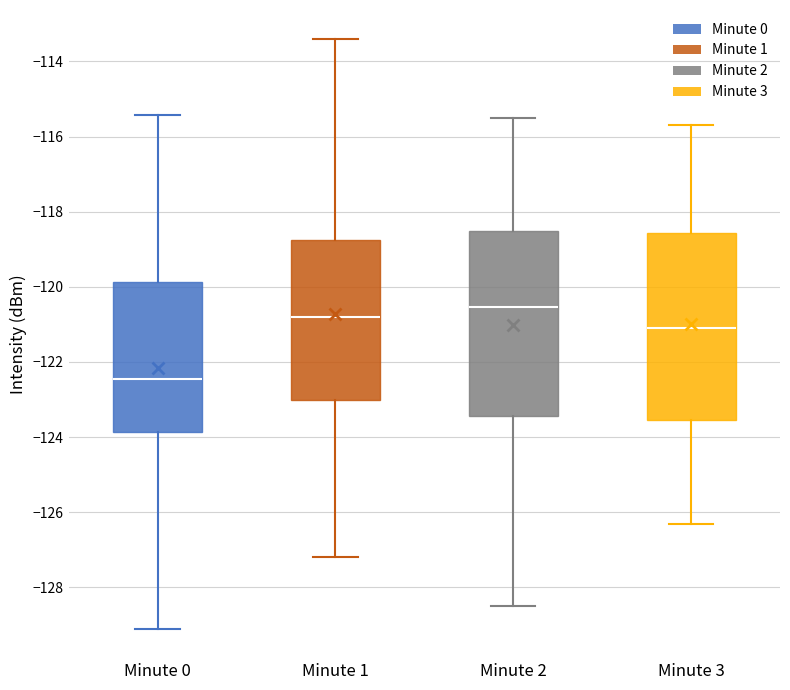

Reading left to right, transcribe this box plot: for each box, give where its median line is, the range the box spans, and where its two whiskers end, as read against the y-axis. The values are not printed on the chart, so give them approximately, as read against the axis.

Minute 0: median -122.4, box -123.8 to -119.8, whiskers -129.0 to -115.4
Minute 1: median -120.8, box -123.0 to -118.8, whiskers -127.2 to -113.4
Minute 2: median -120.6, box -123.4 to -118.6, whiskers -128.4 to -115.4
Minute 3: median -121.0, box -123.6 to -118.6, whiskers -126.2 to -115.6